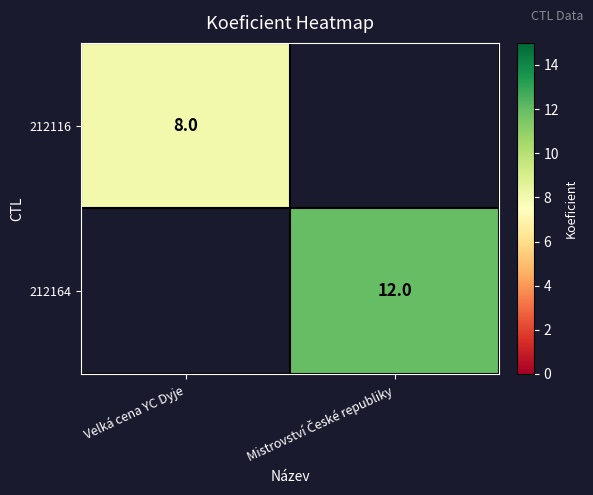

At how many categories does at least one series exceed 9?

1